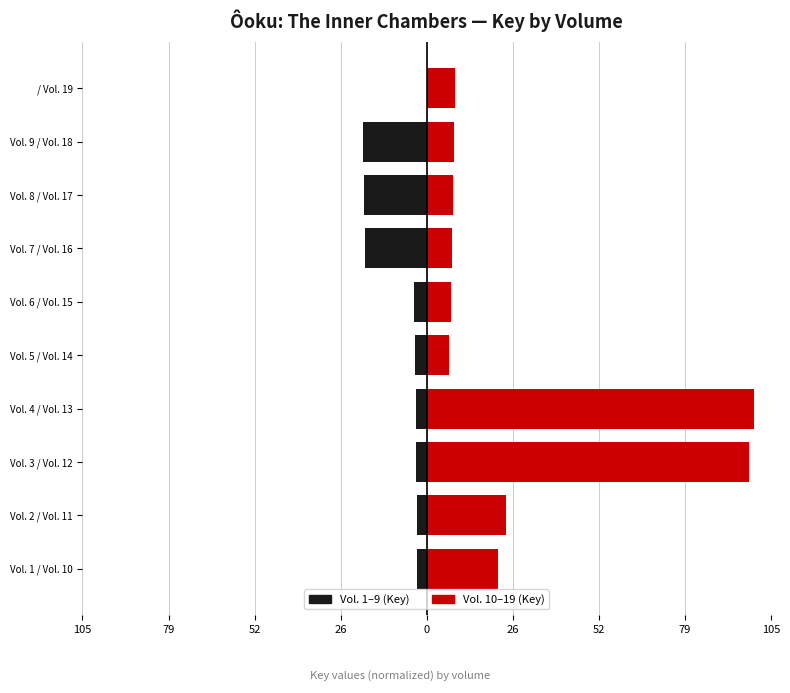

What is the sum of all Vol. 10–19 values?

291.6